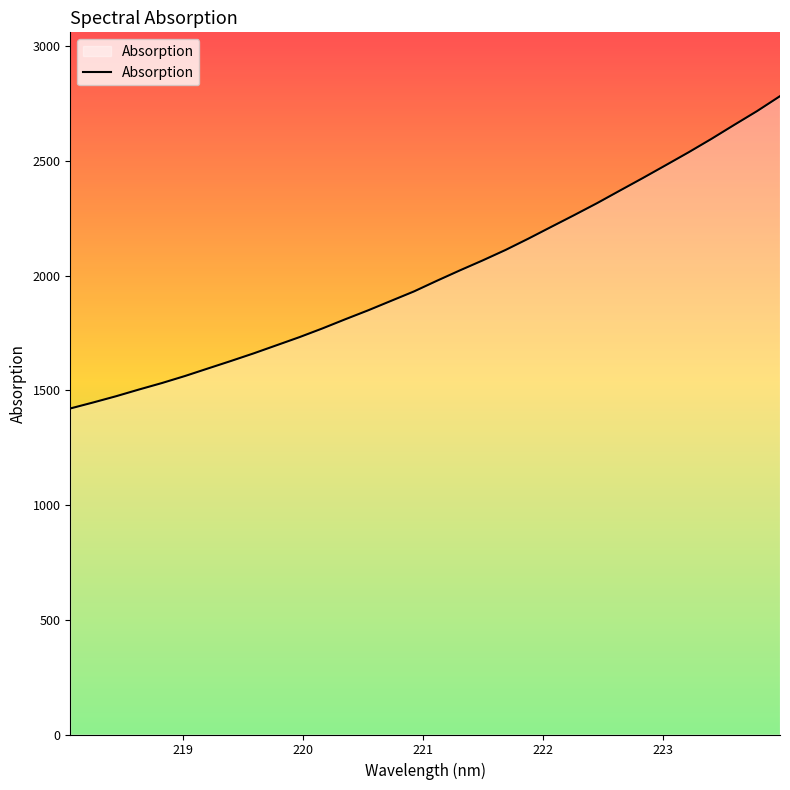

What is the difference between the maximum and minimum values?

1361.1